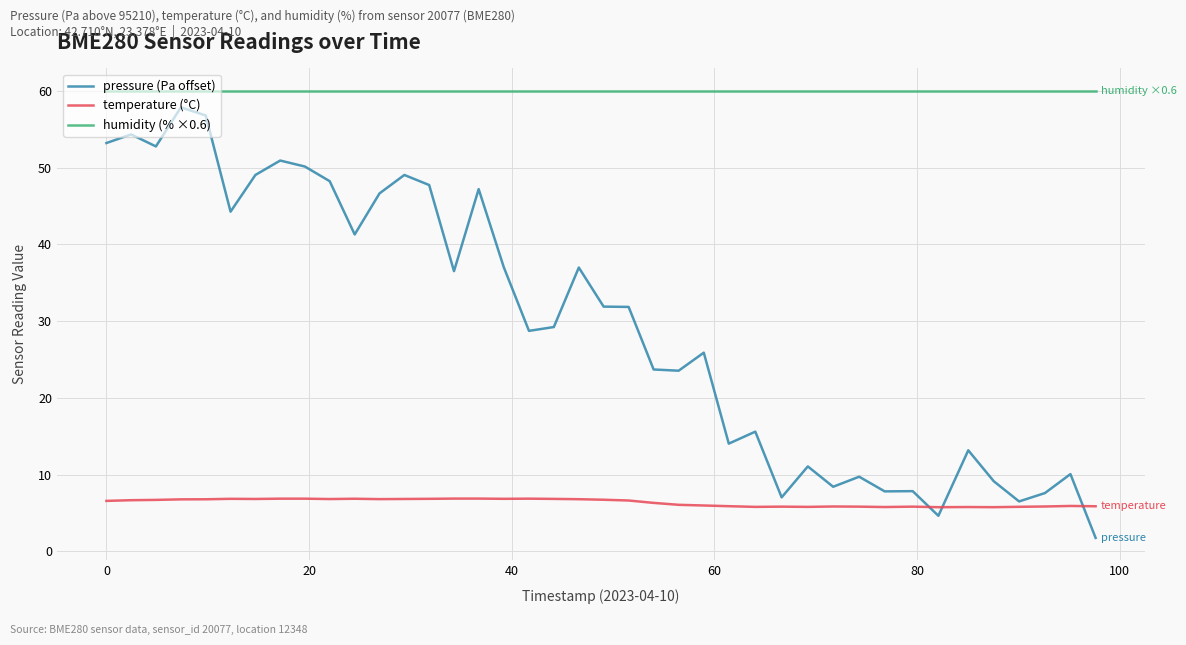

True or false: humidity (% ×0.6) and temperature (°C) intersect in this chart.

False